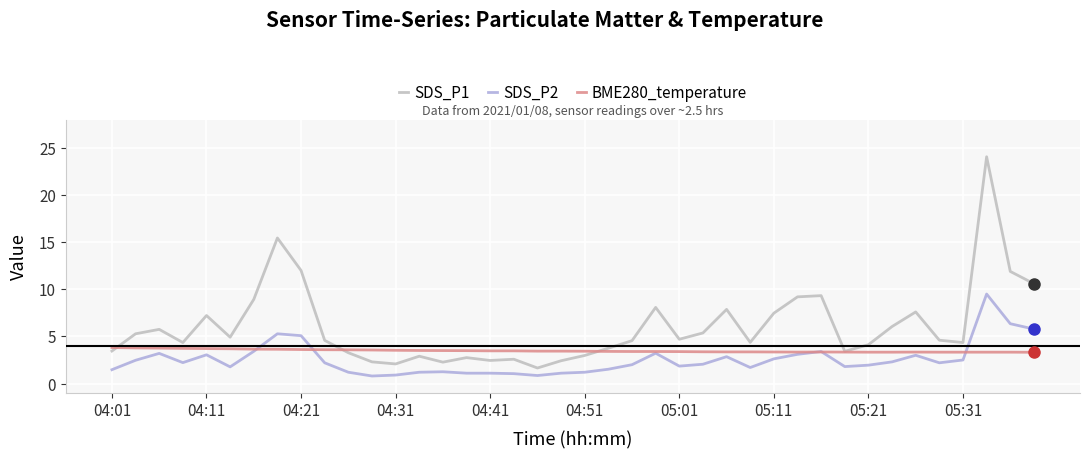

Rank the series by their maximum value, from lowest to highest.

BME280_temperature, SDS_P2, SDS_P1